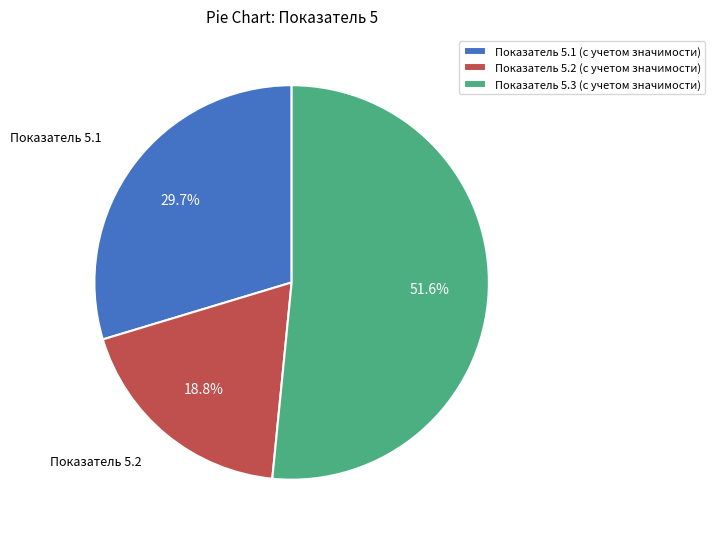

Is Показатель 5.3 (с учетом значимости) the majority of the pie?

Yes